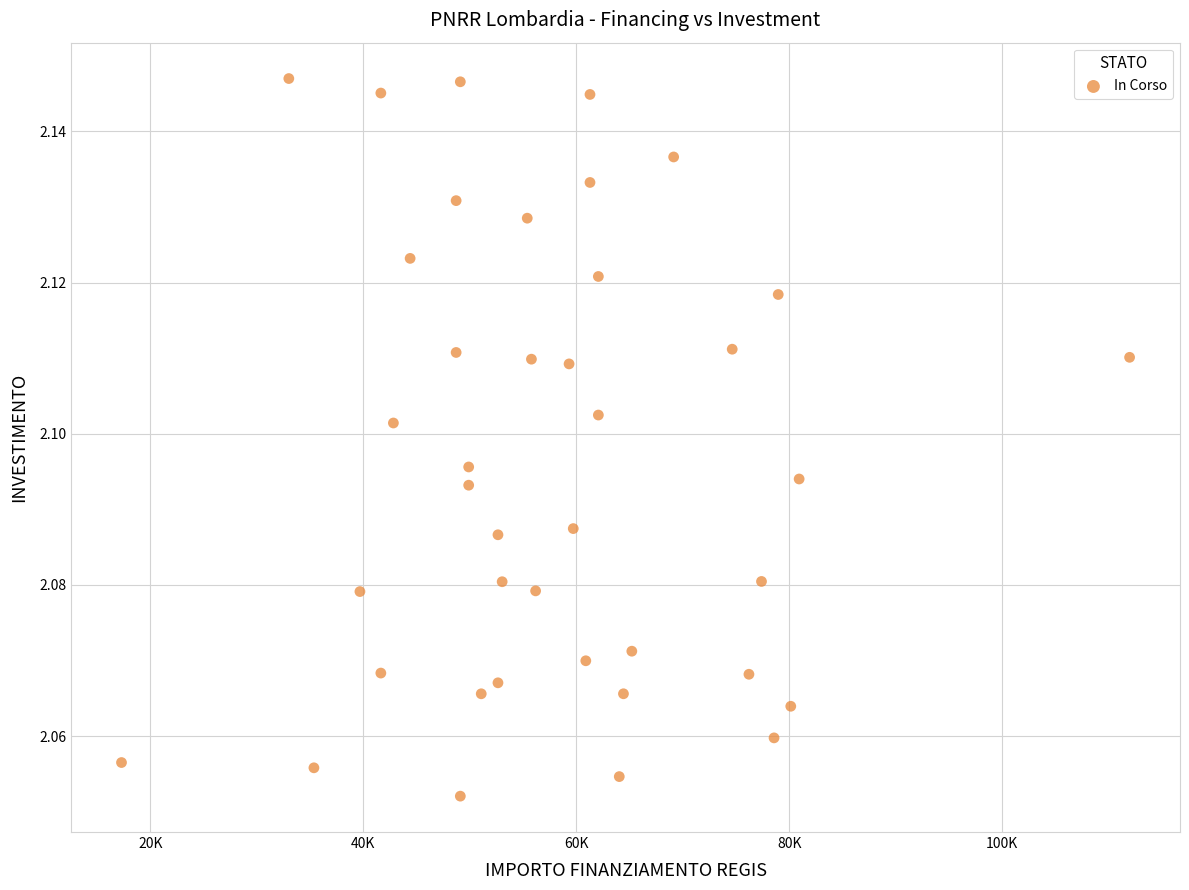

What is the range of X values (max minus min)?

94665.7